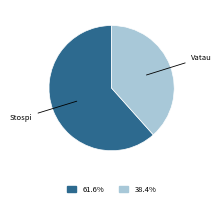

Is there a majority slice in this chart?

Yes